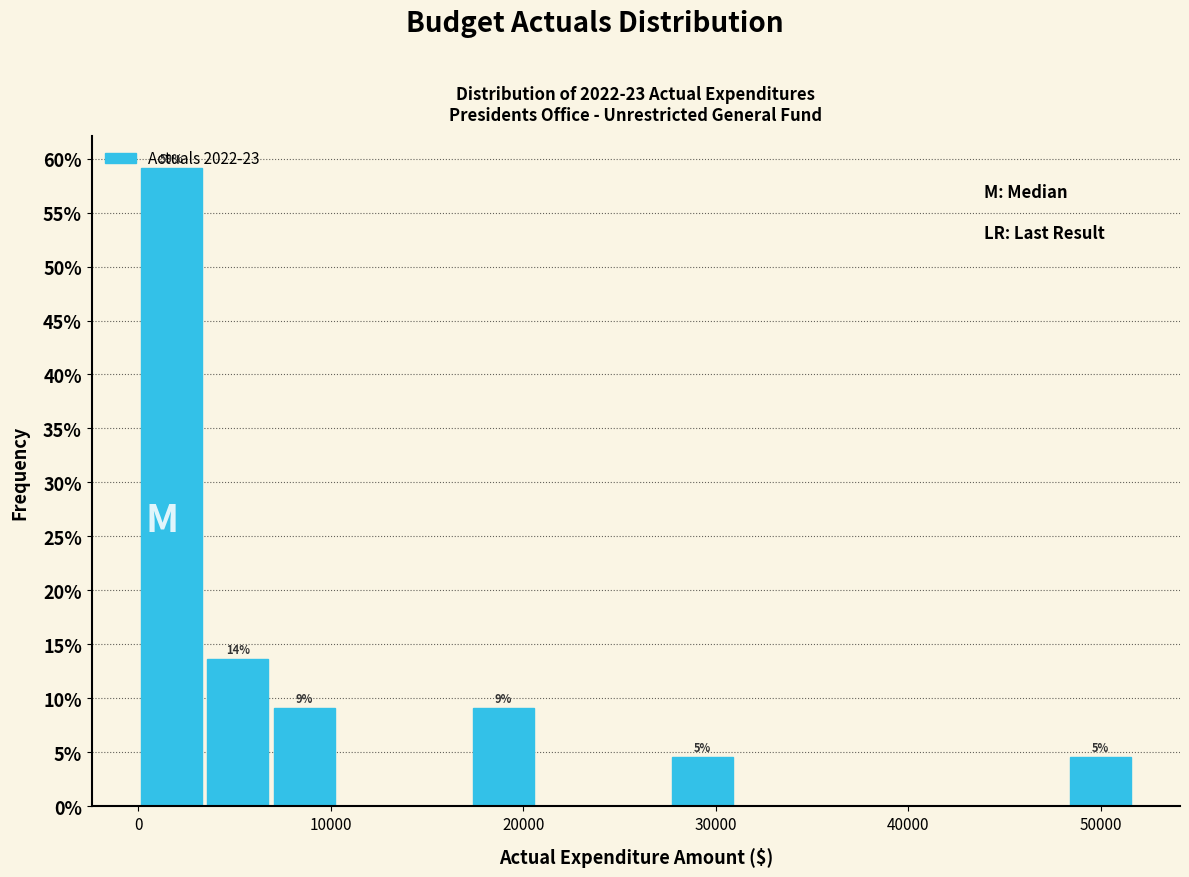

Read against the x-axis, roughly where is the centre of the tallest bar?

2000